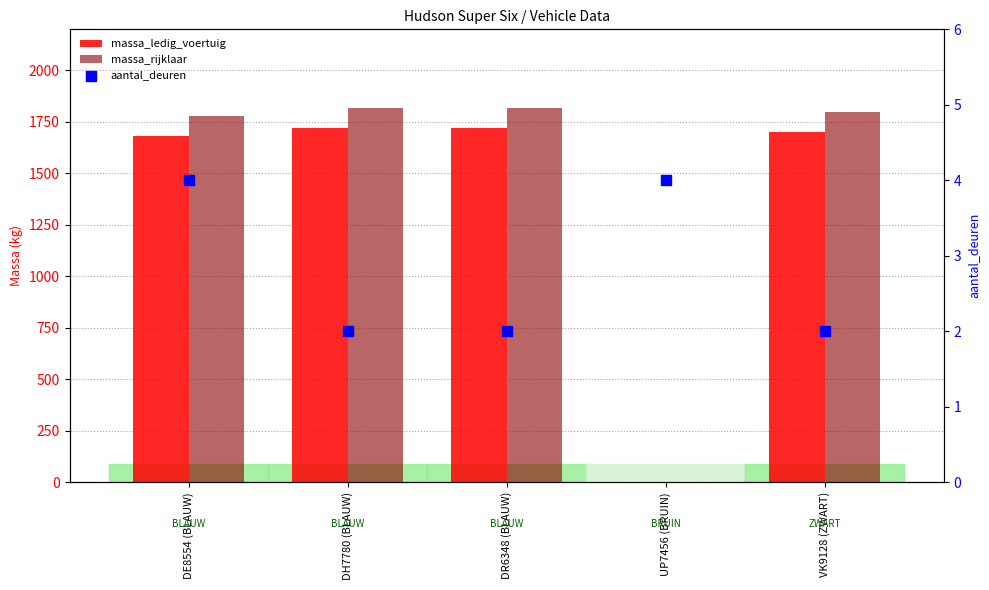

At how many categories does at least one series exceed 262?

4